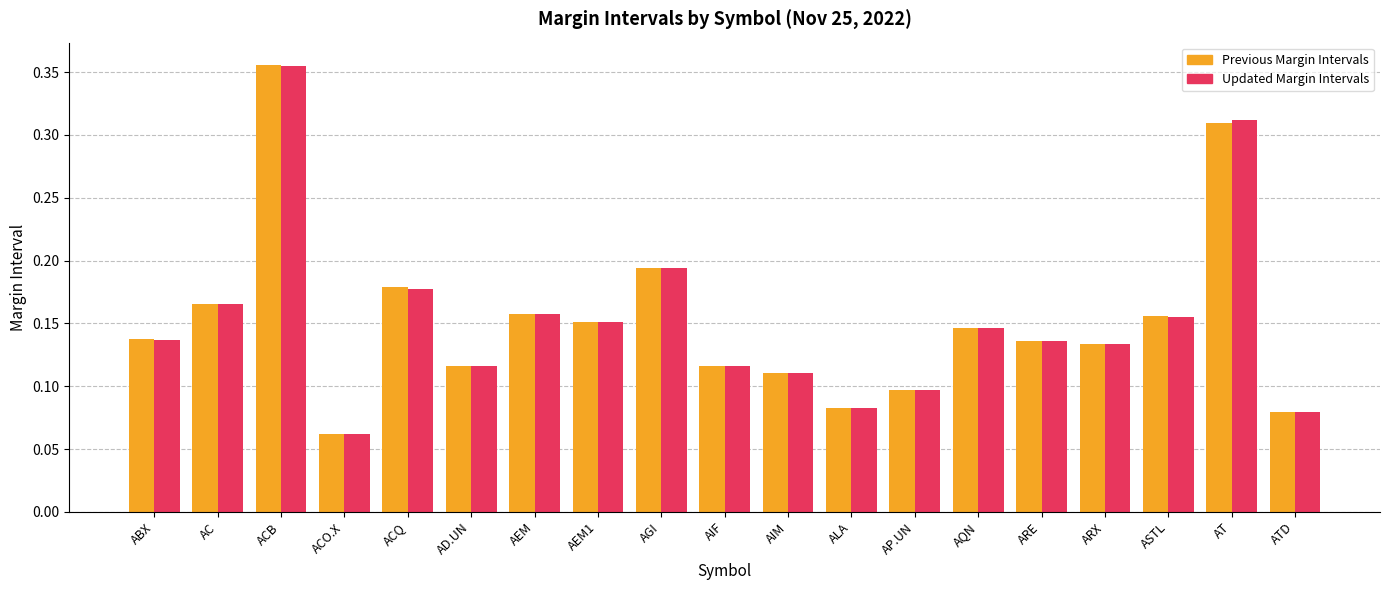

At which label does Previous Margin Intervals reach its peak?

ACB